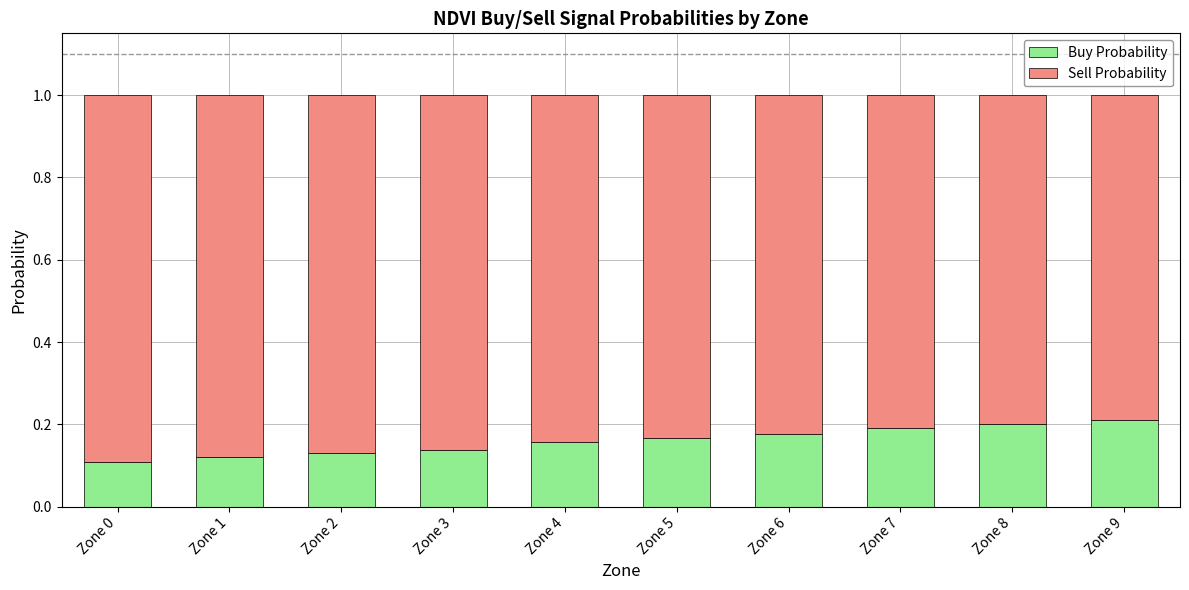

The value of Buy Probability at Zone 8 is 0.2. True or false?

True